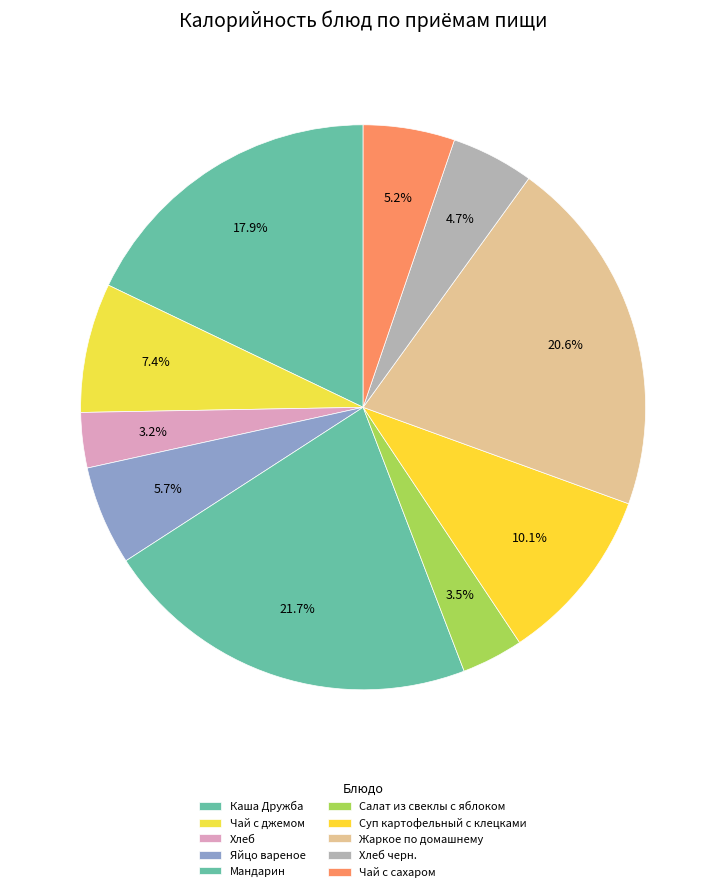

Is there any slice that represents more than half of the pie?

No